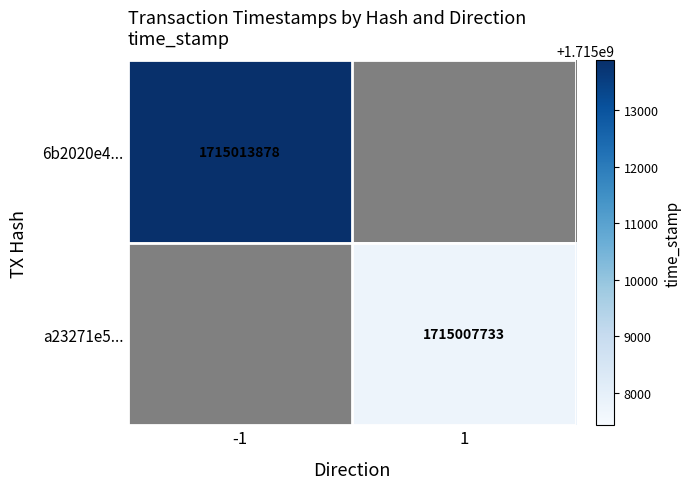

The value of 6b2020e4... at -1 is 2426925936. True or false?

False